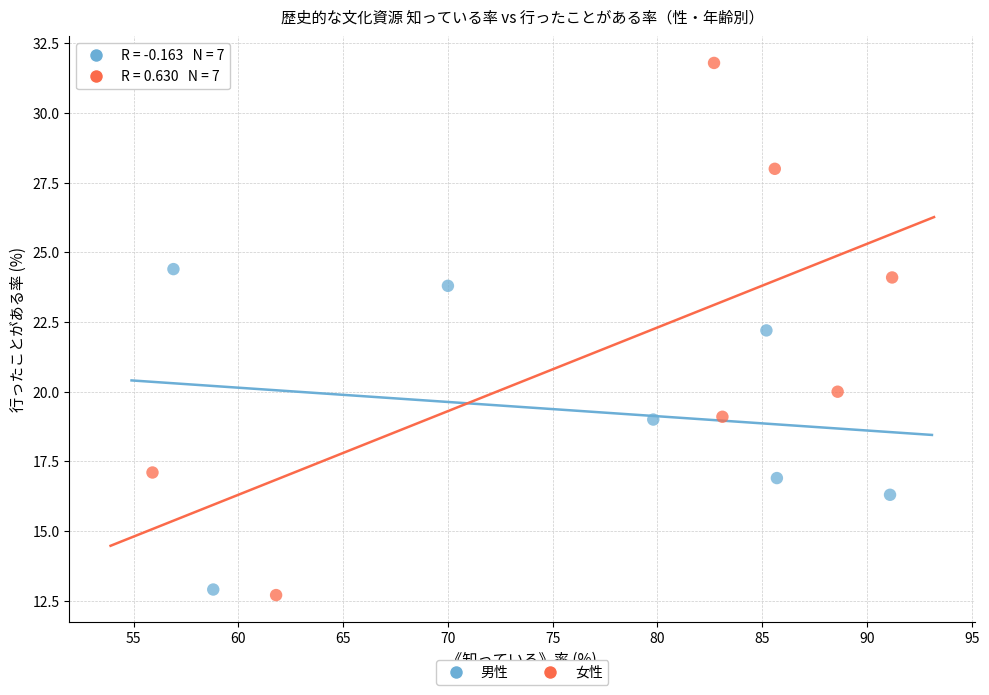

What are all the series names shown in the legend?

男性, 女性